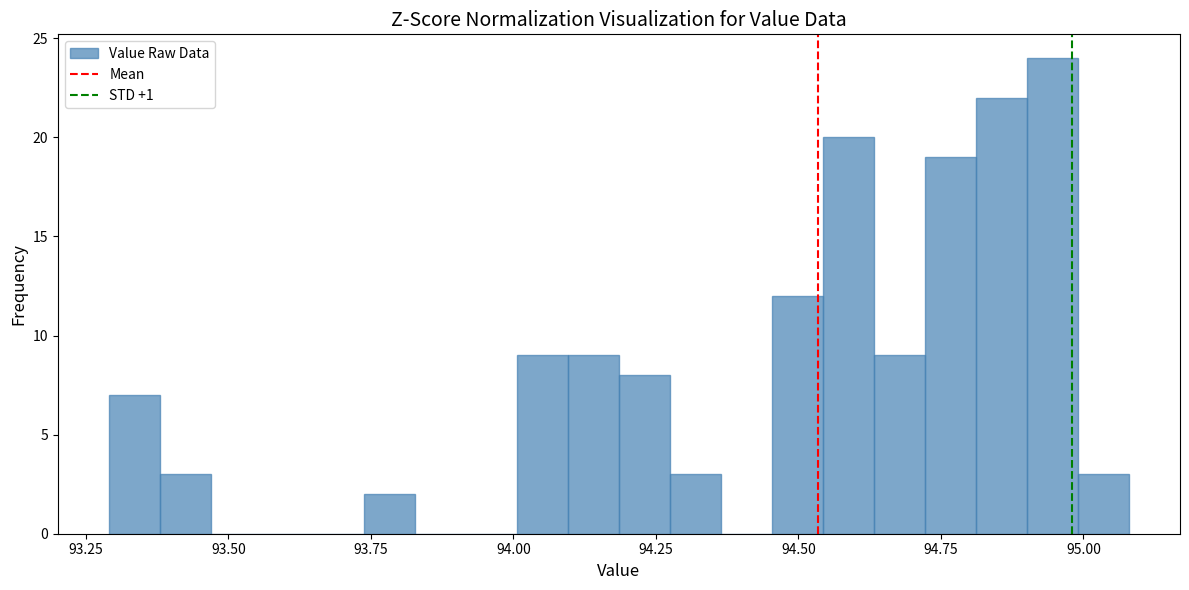

Read against the x-axis, roughly where is the centre of the tallest bar?

94.95